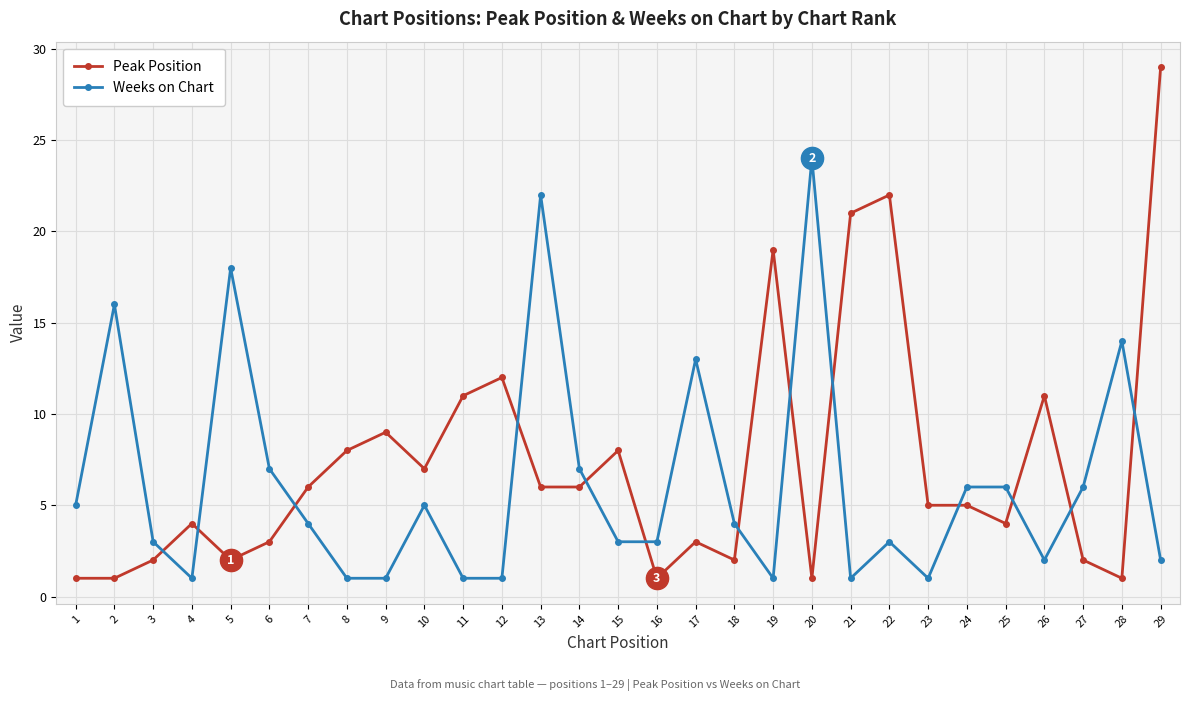

What value does the Weeks on Chart series have at 13, to the nearest 5?

20